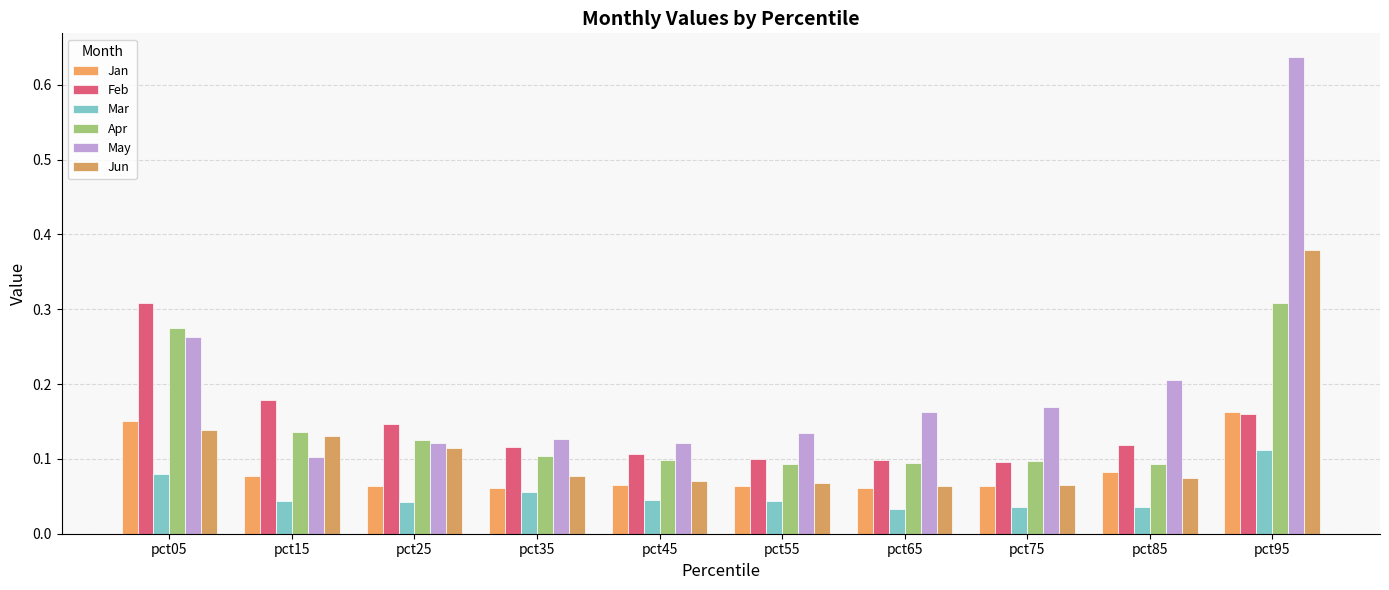

Between pct05 and pct65, which series saw the biggest shift?

Feb